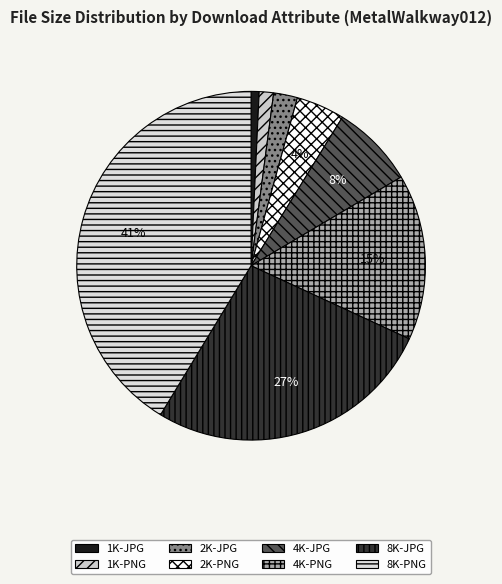

To the nearest percent, what percentage of the pie is 8K-JPG?

27%